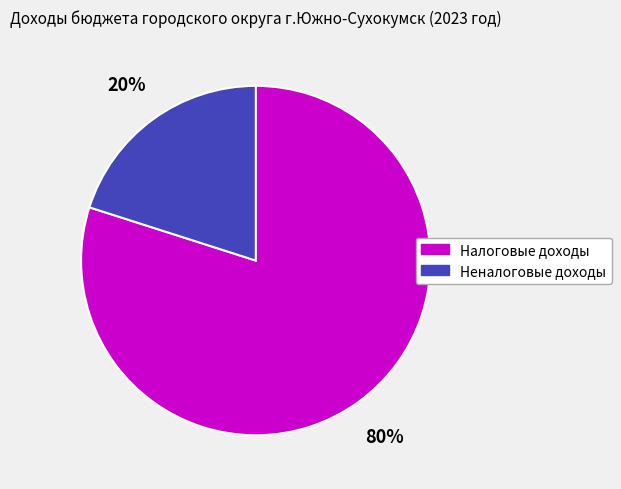

What is the smallest slice in the pie chart?

Неналоговые доходы